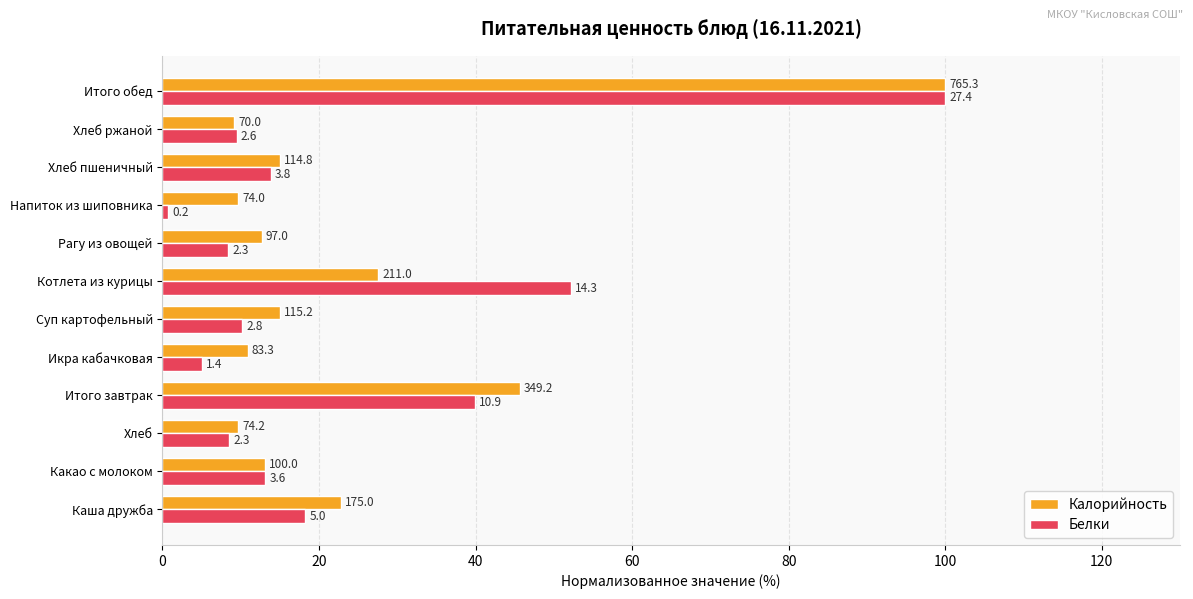

What are all the series names shown in the legend?

Калорийность, Белки